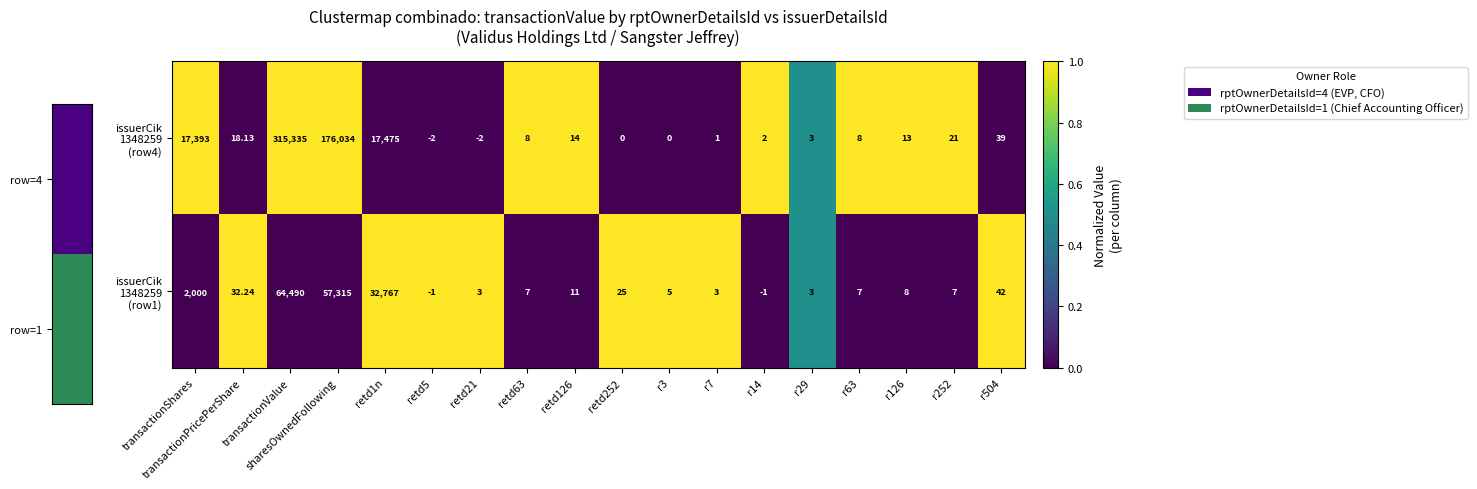

At which category is the sum across all series the highest?

transactionValue